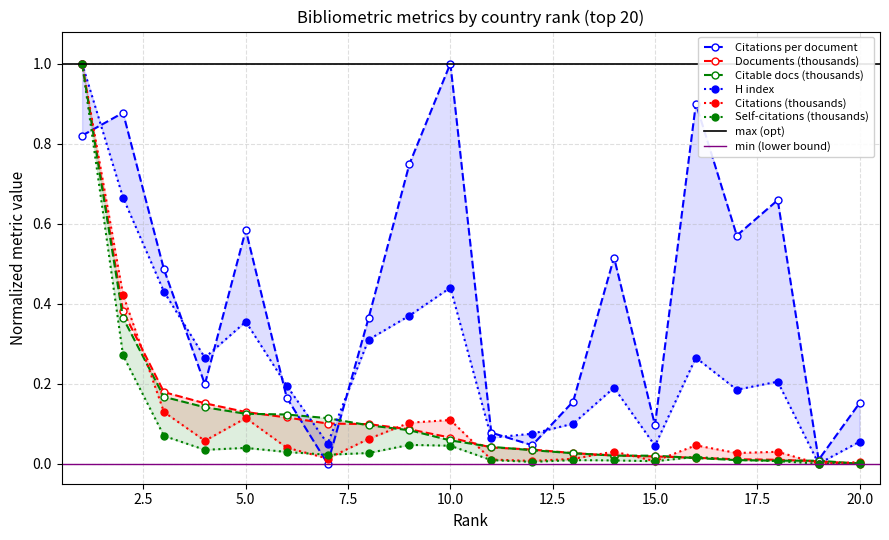

At which category does the chart reach its peak across all series?

10